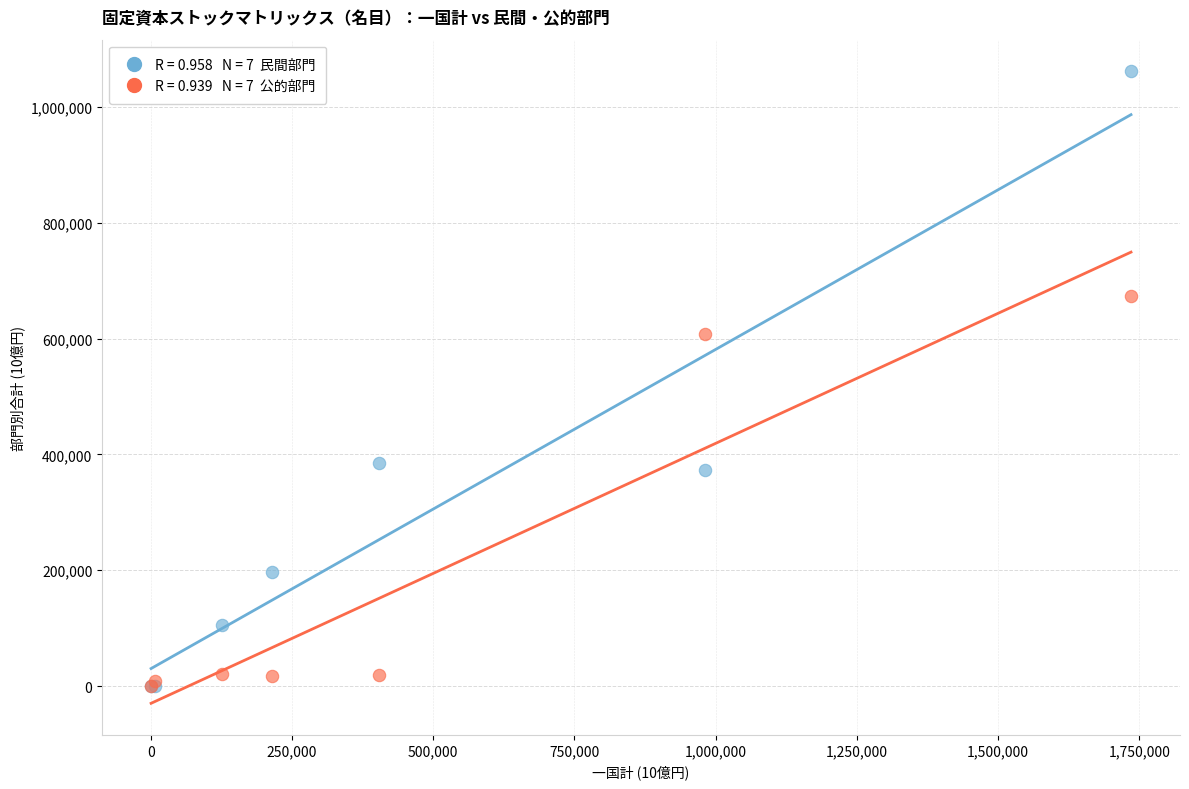

Across all series, what Y value is closest to 530617?

608604.7